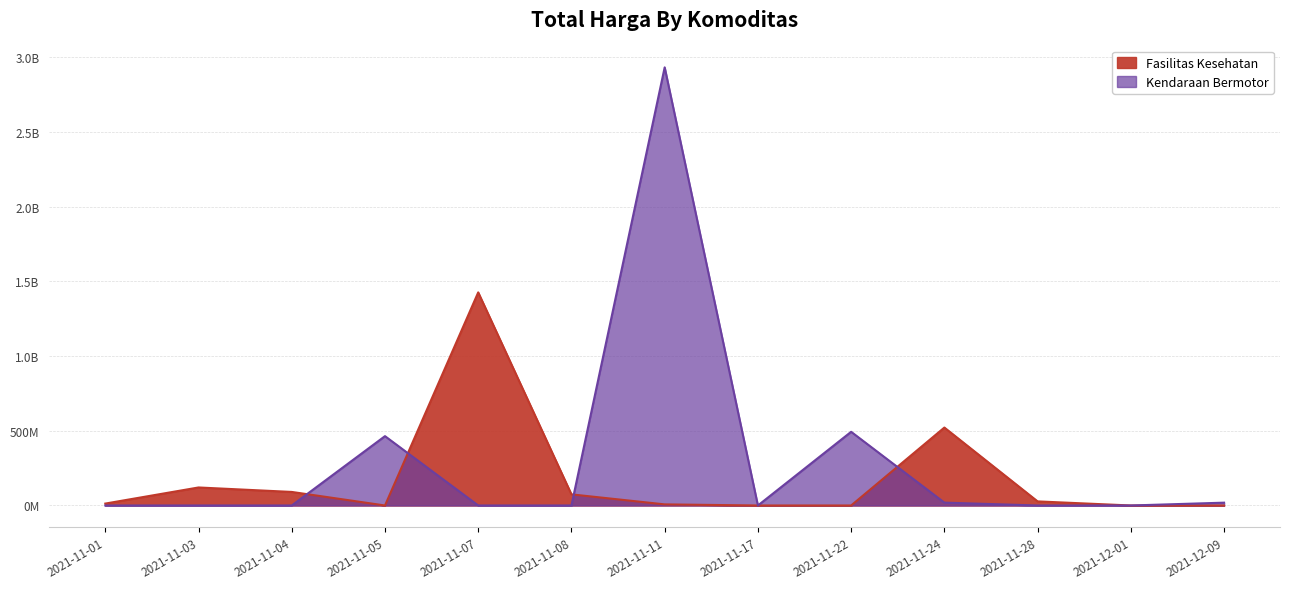

What is the value of the Kendaraan Bermotor point at the 5th from the left?

39440000